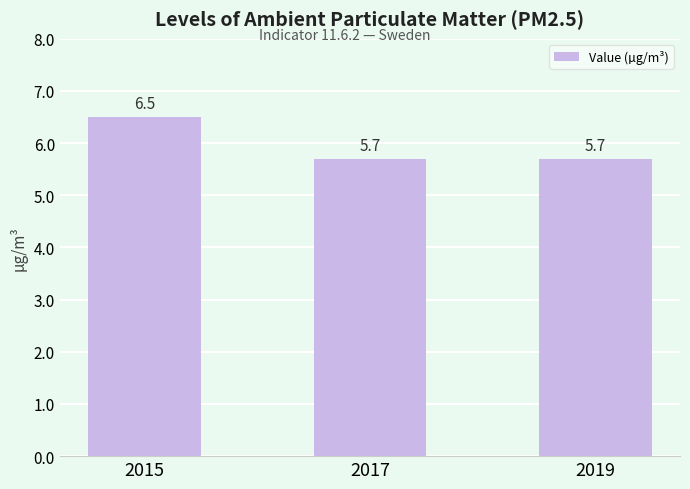

Is it true that the value at 2017 is 5.7?

True